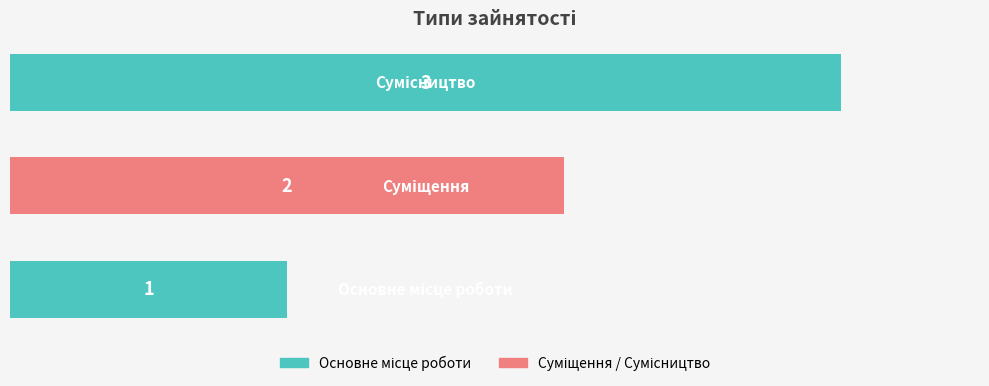

What is the average value?

2